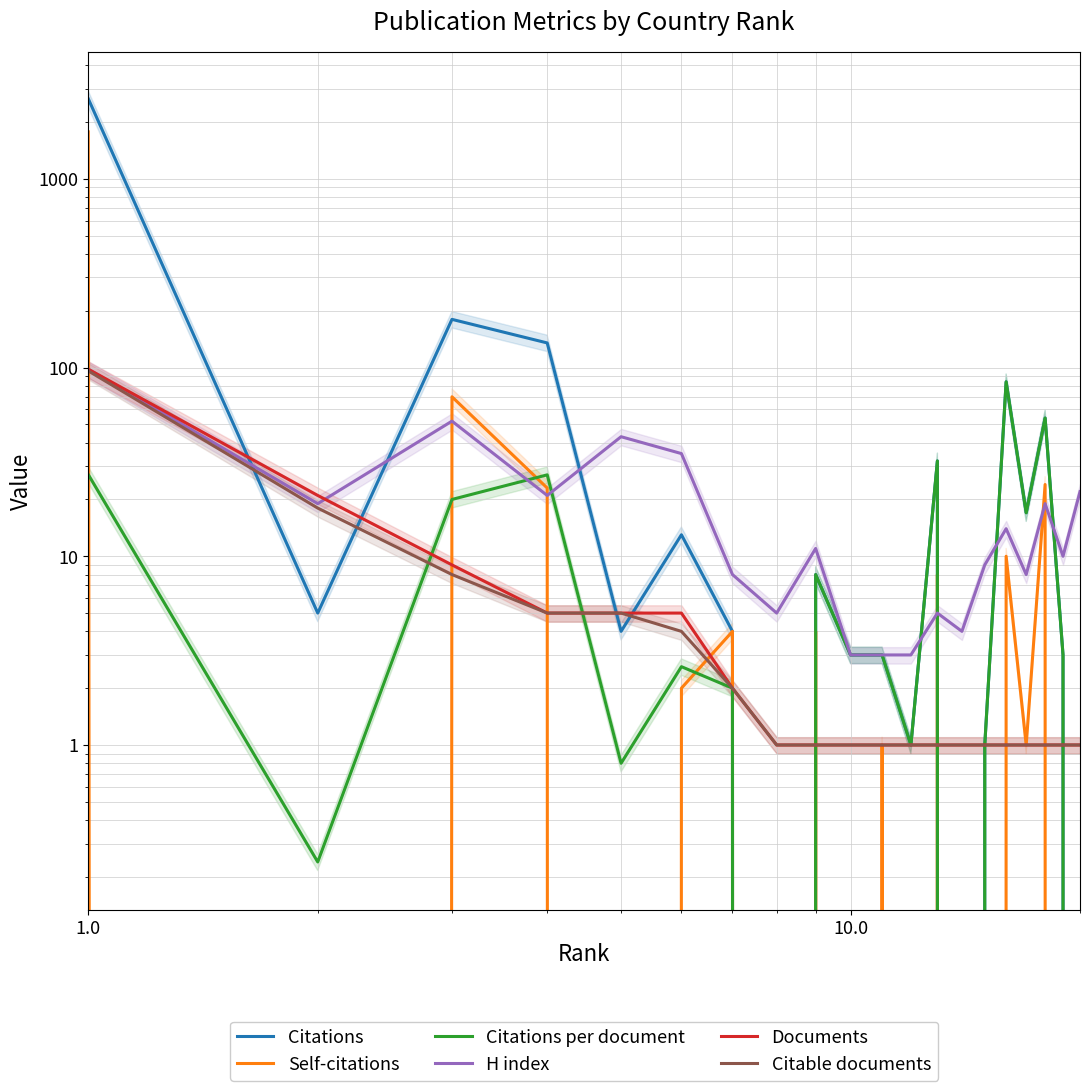

What is the maximum value shown in the chart?

2656.0